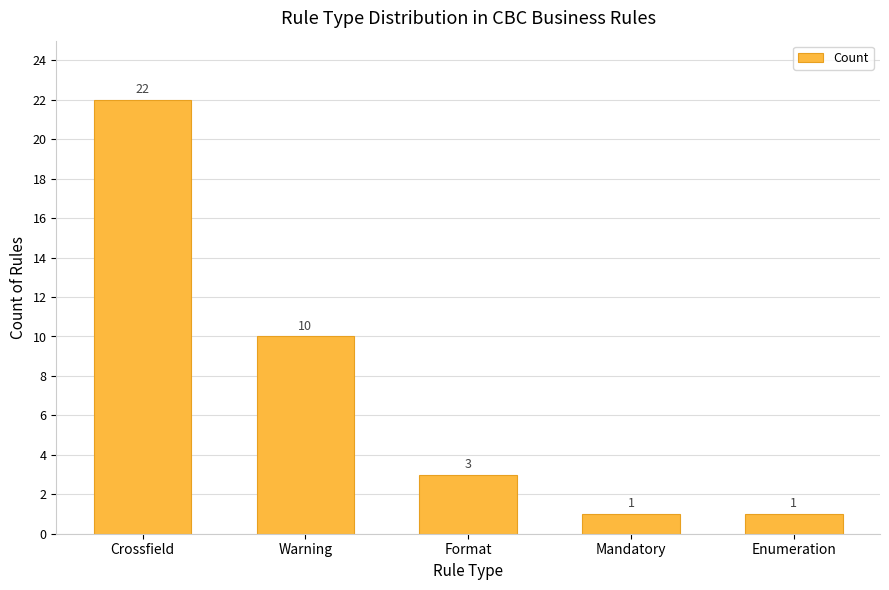

What position from the right is Enumeration?

1